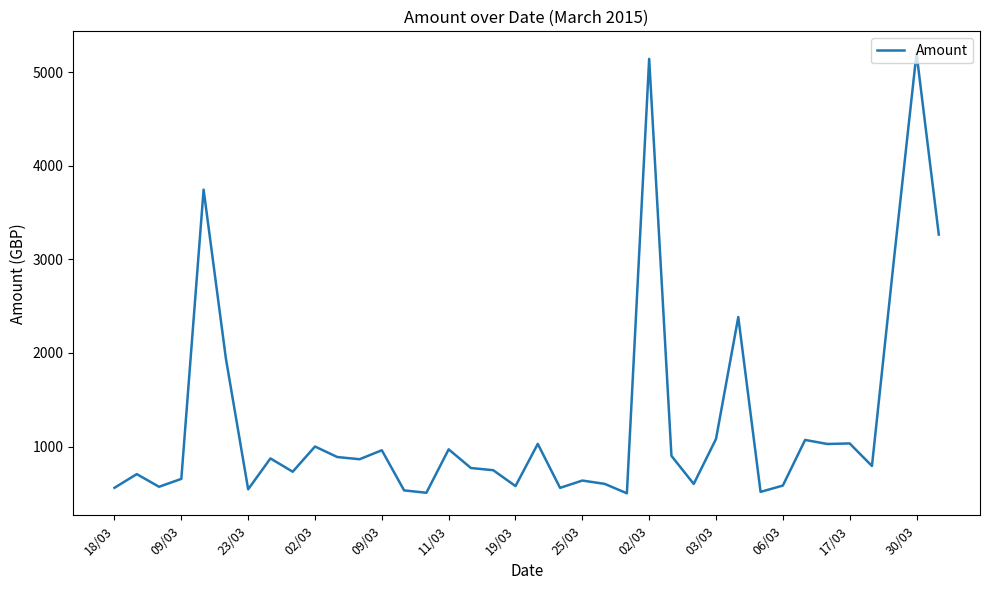

What is the minimum value shown in the chart?

500.0